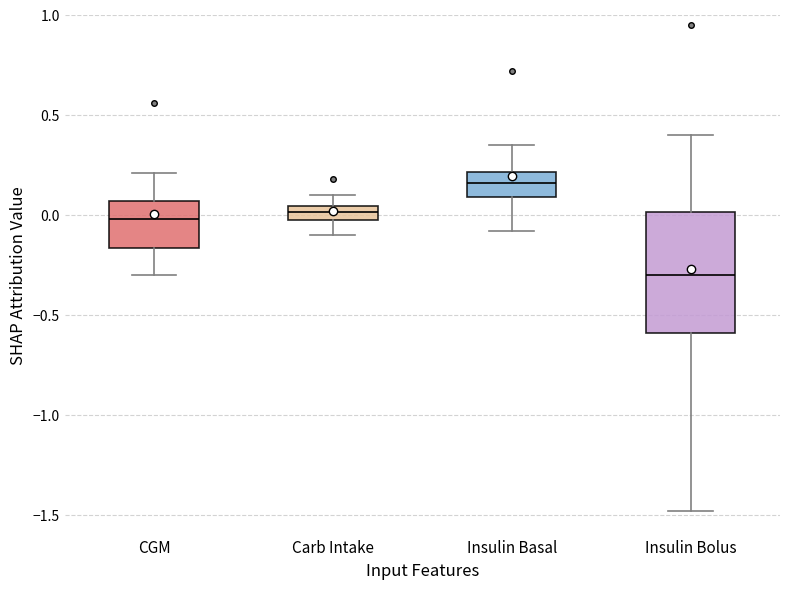

Comparing the boxes themselves (not the whiskers), which one is the tallest?

Insulin Bolus